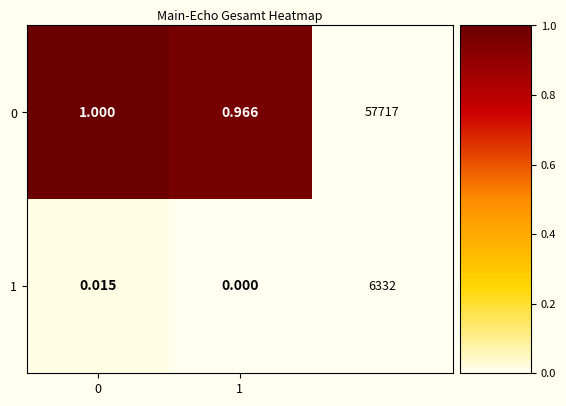

At how many categories does at least one series exceed 0?

2